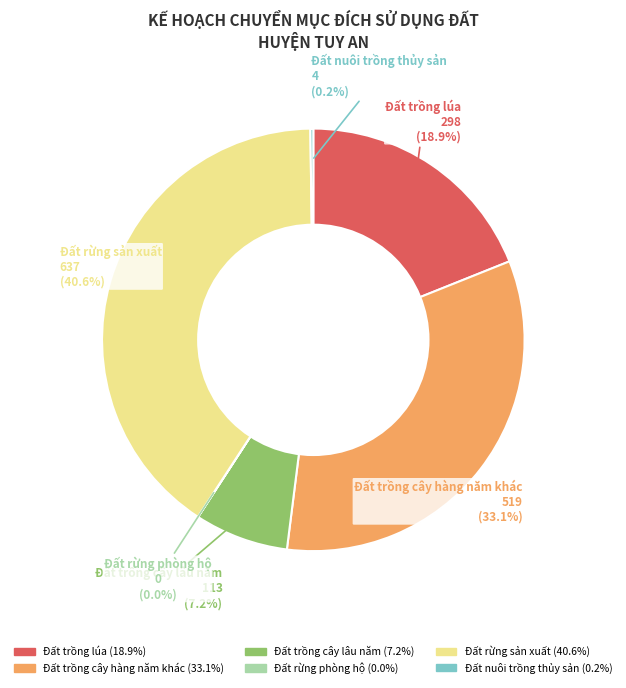

What percentage is NOT represented by Đất rừng sản xuất?

59.4%